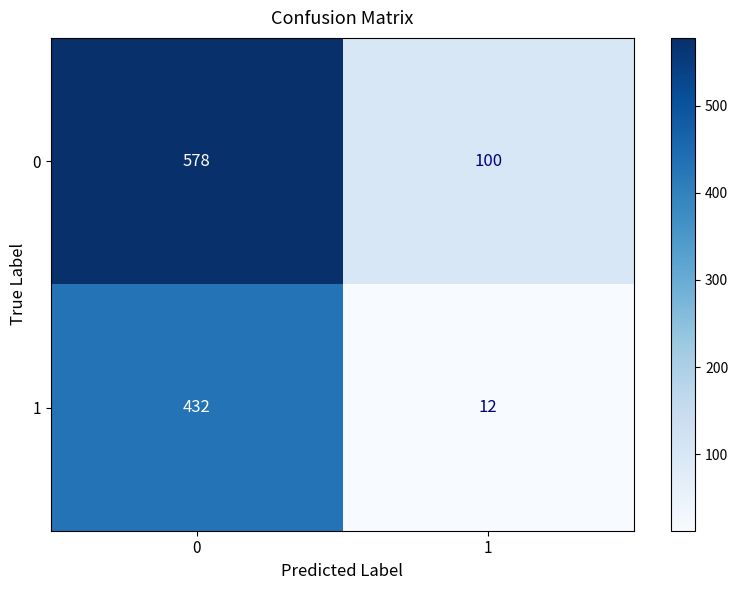

Which category has the lowest value across all series?

1